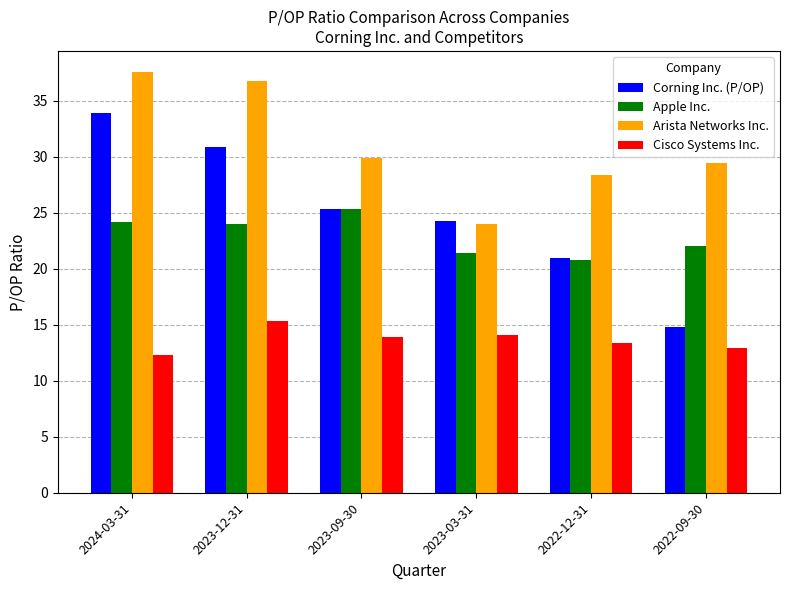

What is the difference between the maximum and minimum values in the Cisco Systems Inc. series?

3.0